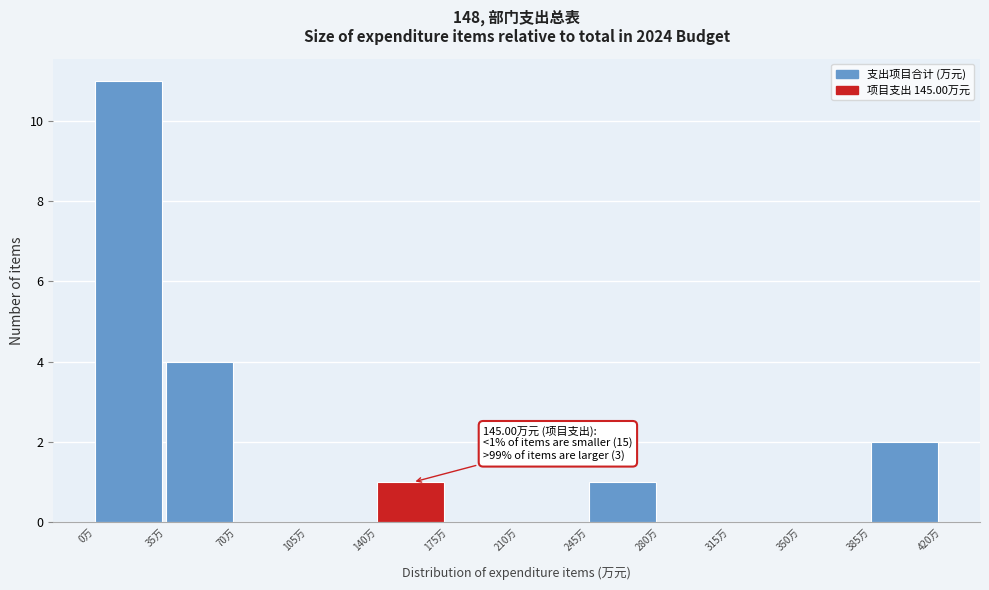

Which range on the x-axis has the tallest bar?

0 to 35